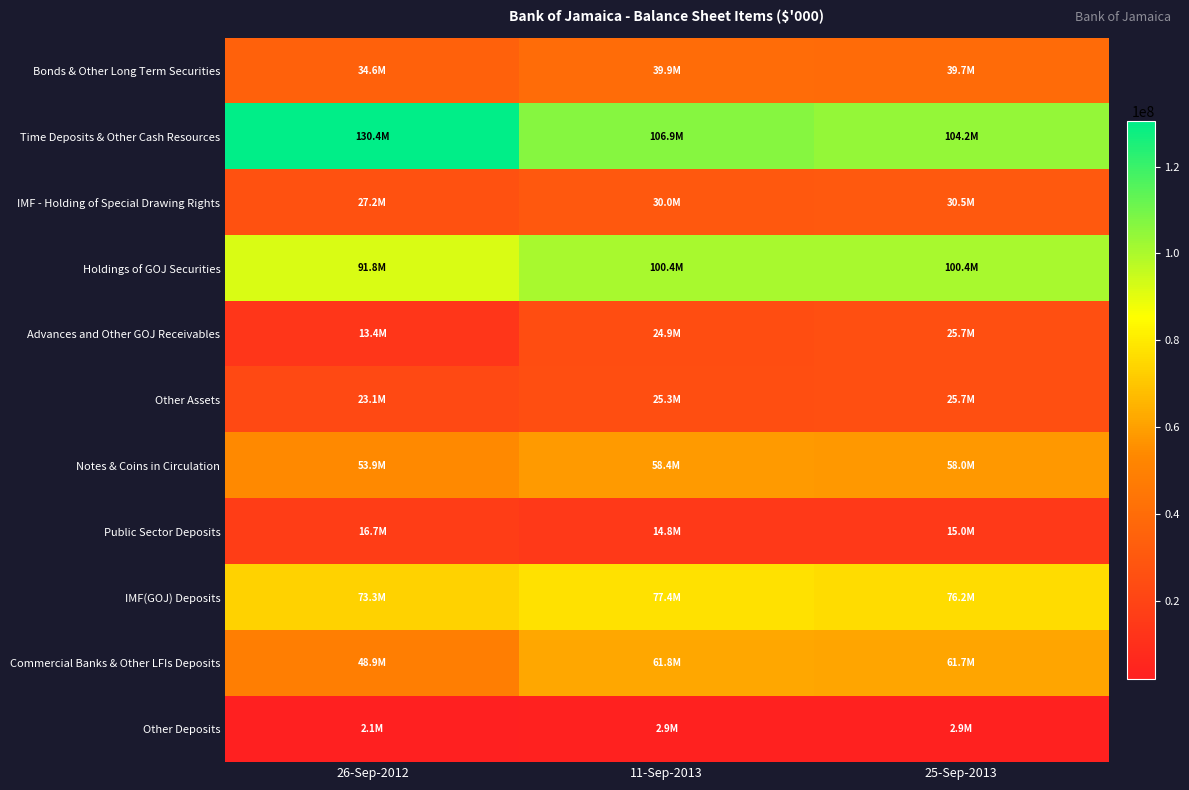

At which category is the sum across all series the highest?

11-Sep-2013